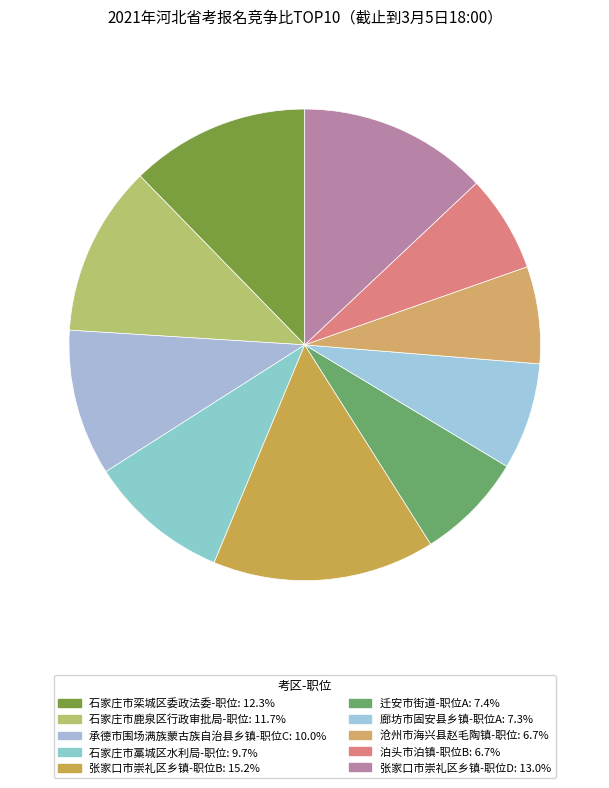

True or false: 张家口市崇礼区乡镇-职位B accounts for 15% of the total.

True